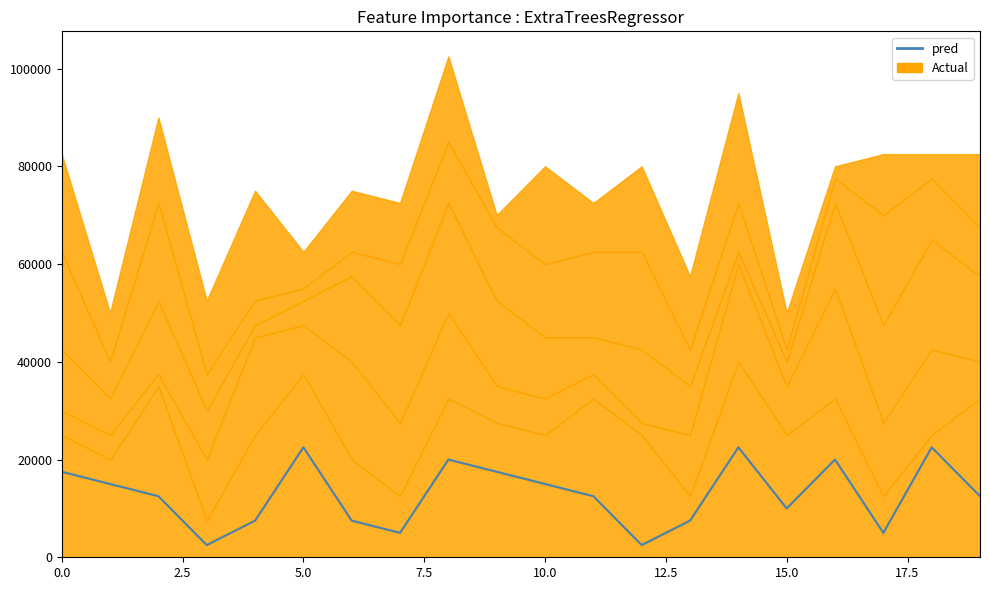

How many values are below 12500?

8